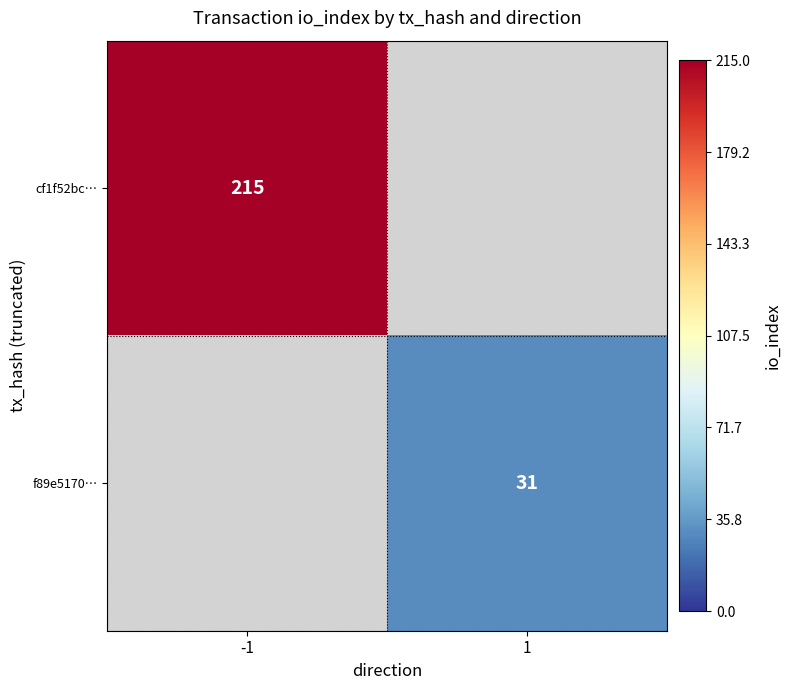

Is the value of cf1f52bc… at -1 greater than the value of f89e5170… at 1?

Yes